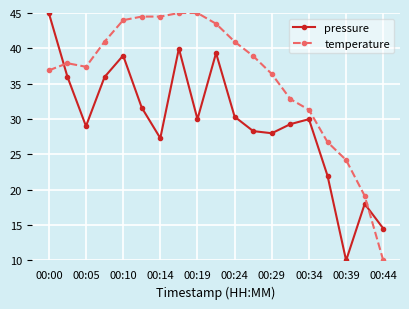

Rank the series by their average value, from lowest to highest.

pressure, temperature